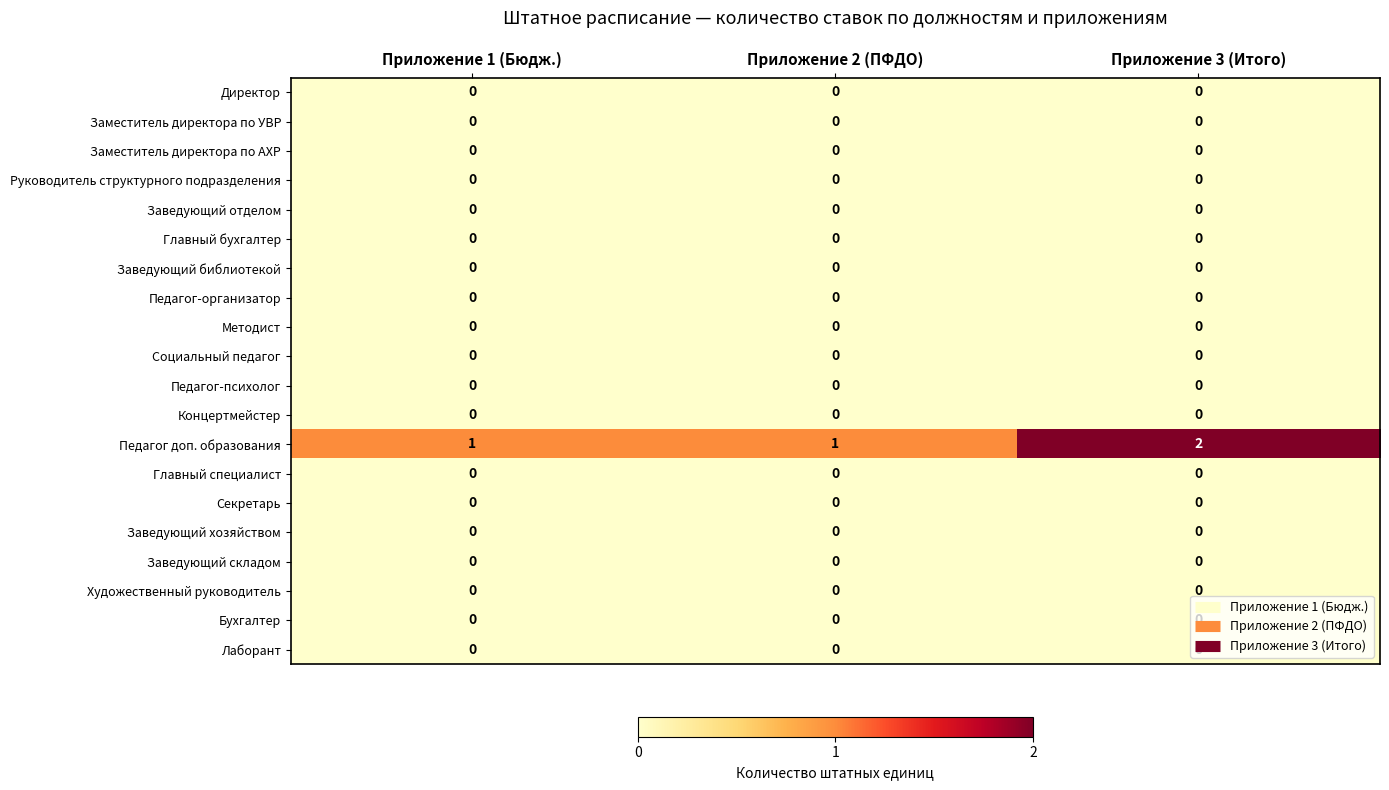

Which series has the largest total across all categories?

Педагог доп. образования